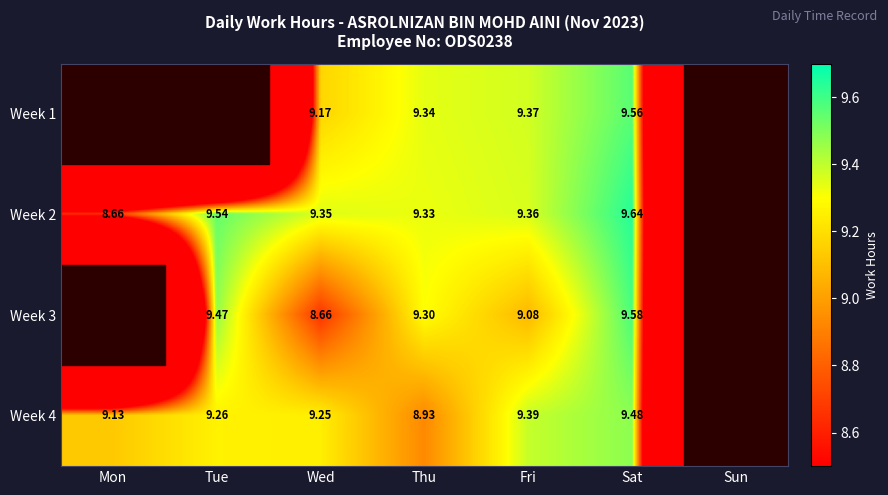

List the labels in order of Week 1 value, smallest first.

Mon, Tue, Sun, Wed, Thu, Fri, Sat